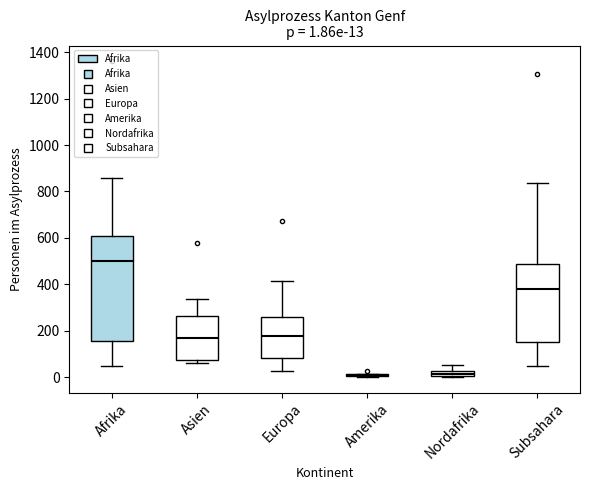

Which box is the tallest, from its lower edge to its upper edge?

Afrika